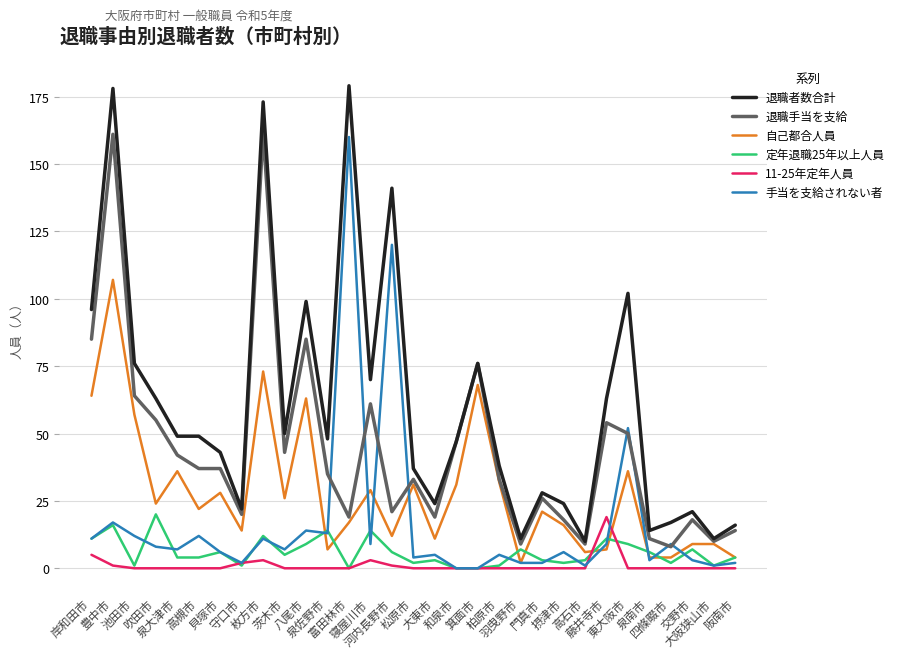

Which series has the largest total across all categories?

退職者数合計